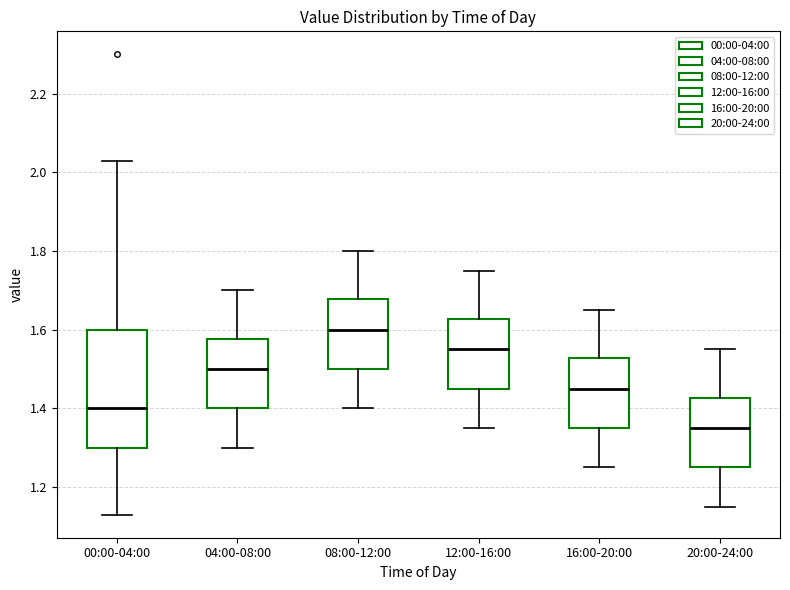

Where does the upper whisker of the box for 00:00-04:00 end on the y-axis? The values are not printed on the chart, so give them approximately, as read against the axis.

2.04